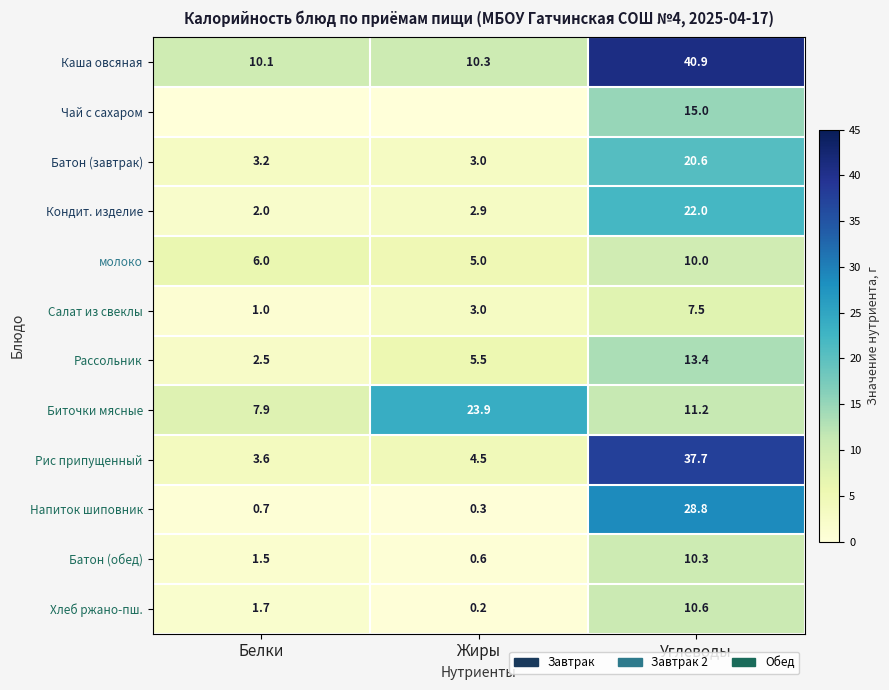

Where is Салат из свеклы nearest to the value 4?

Жиры